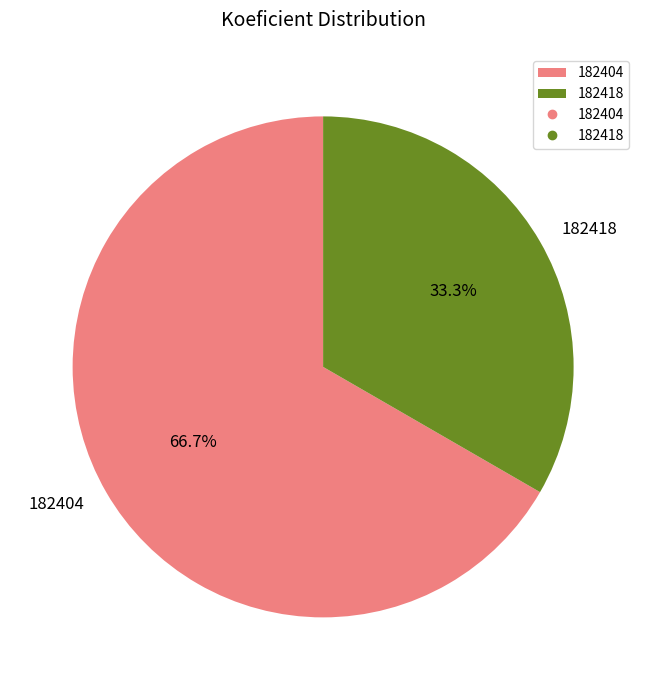

Between 182404 and 182418, which is larger?

182404